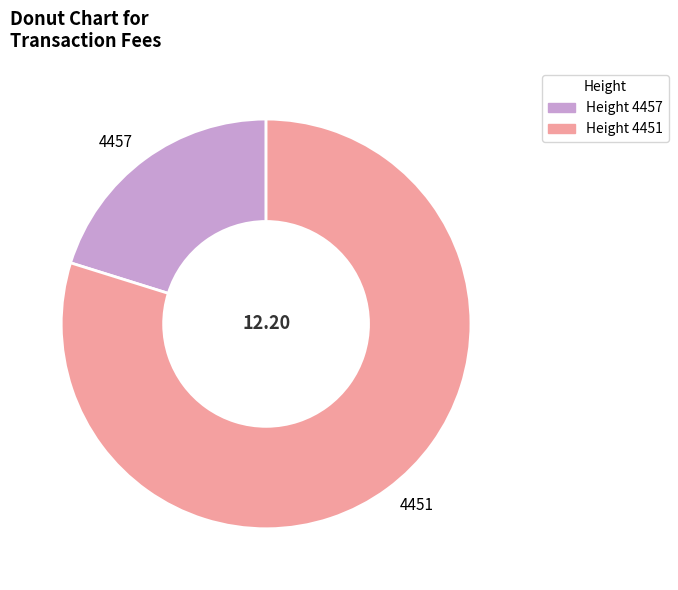

Is 4451 the majority of the pie?

Yes